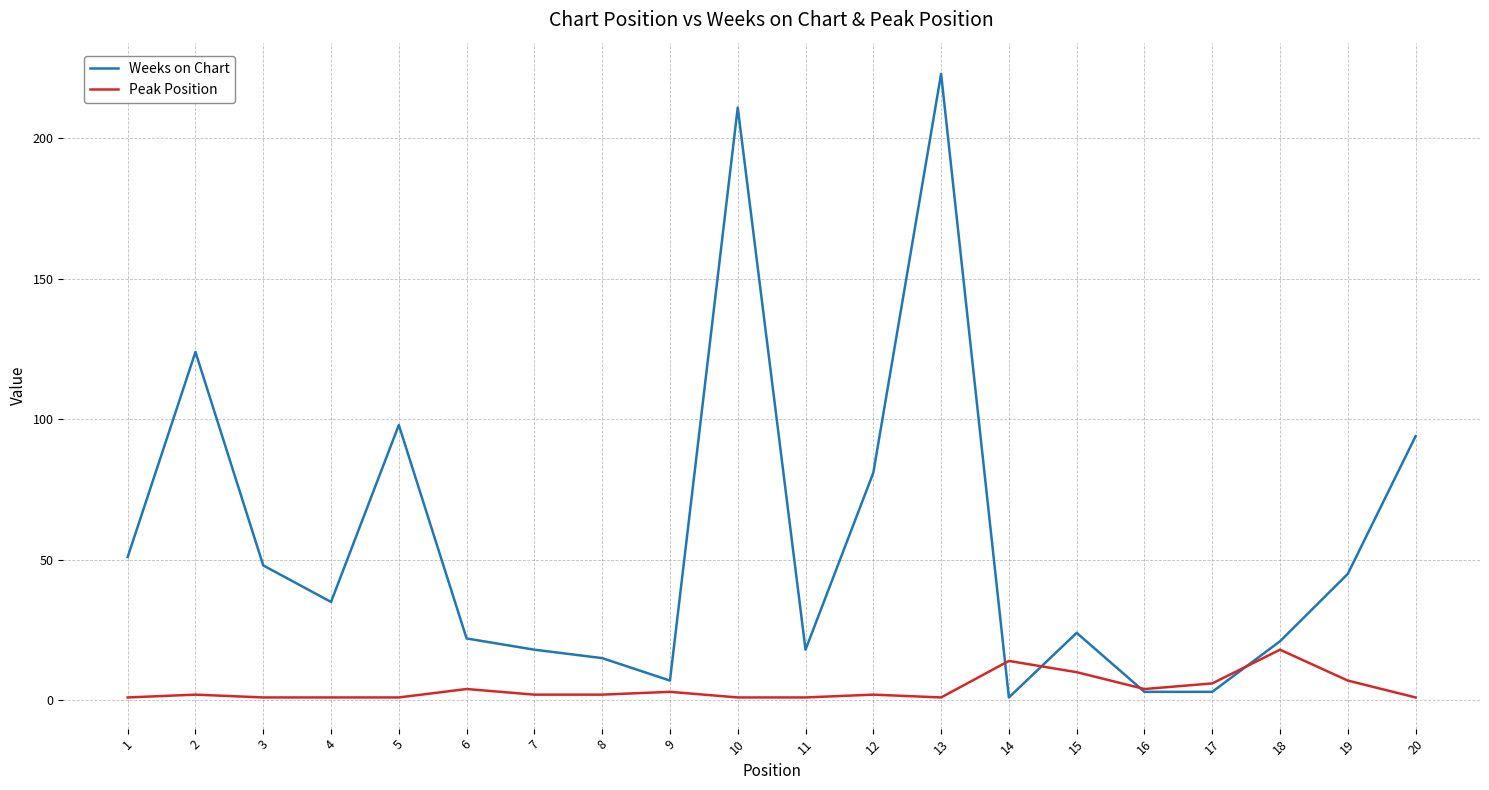

What is the total value across all series at 3?

49